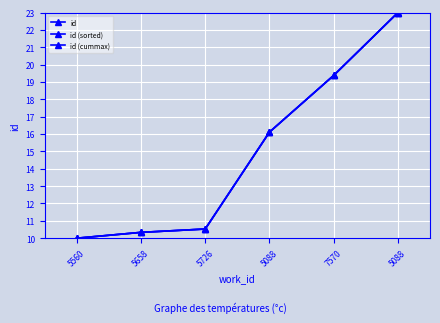

Which has a higher value, 5088 or 5726?

5088